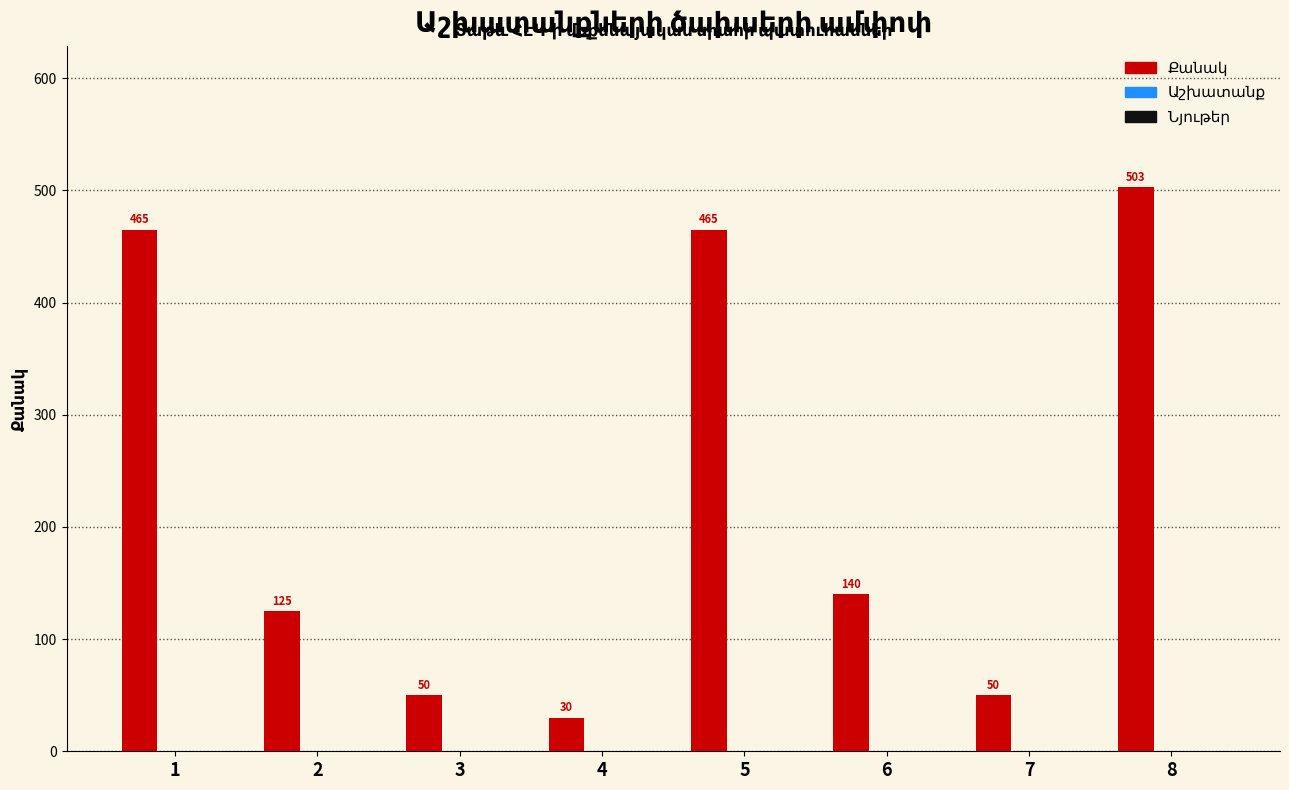

Is it true that the value at 7 is 17?

False